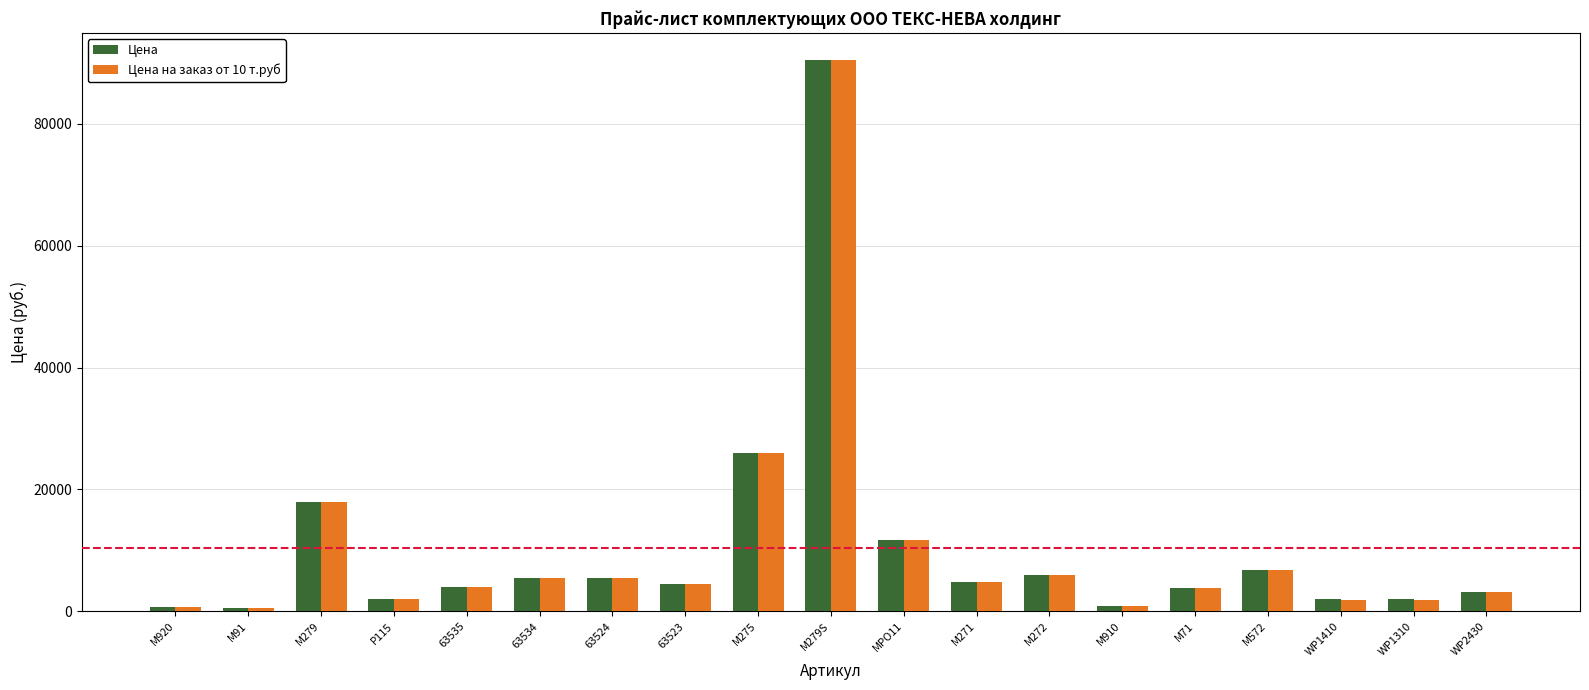

How many bars are there in each group?

2